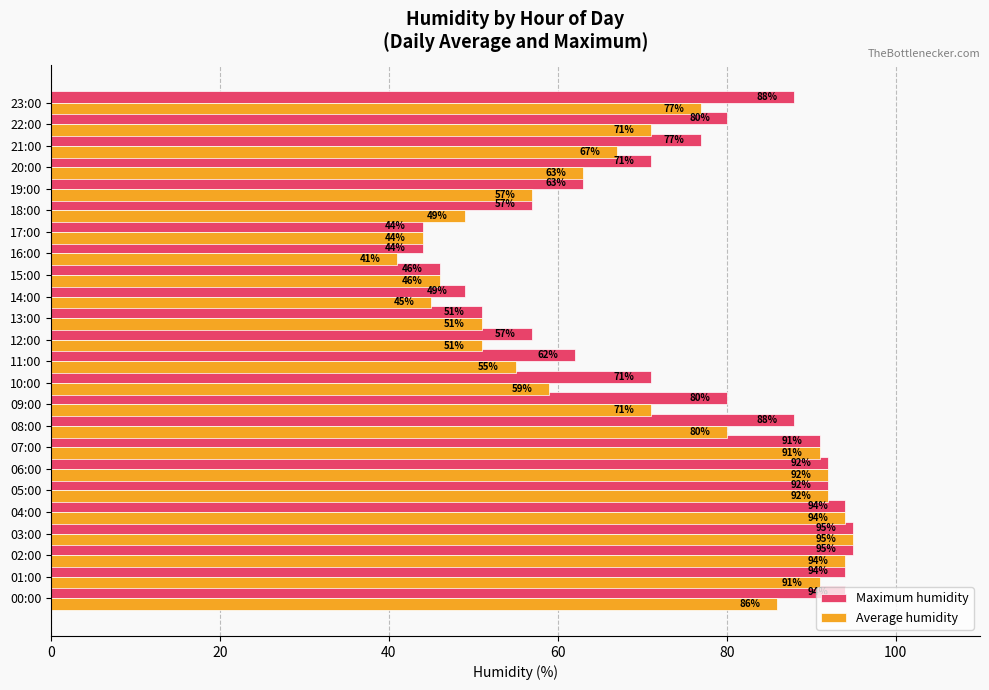

How many distinct data groups are displayed?

2